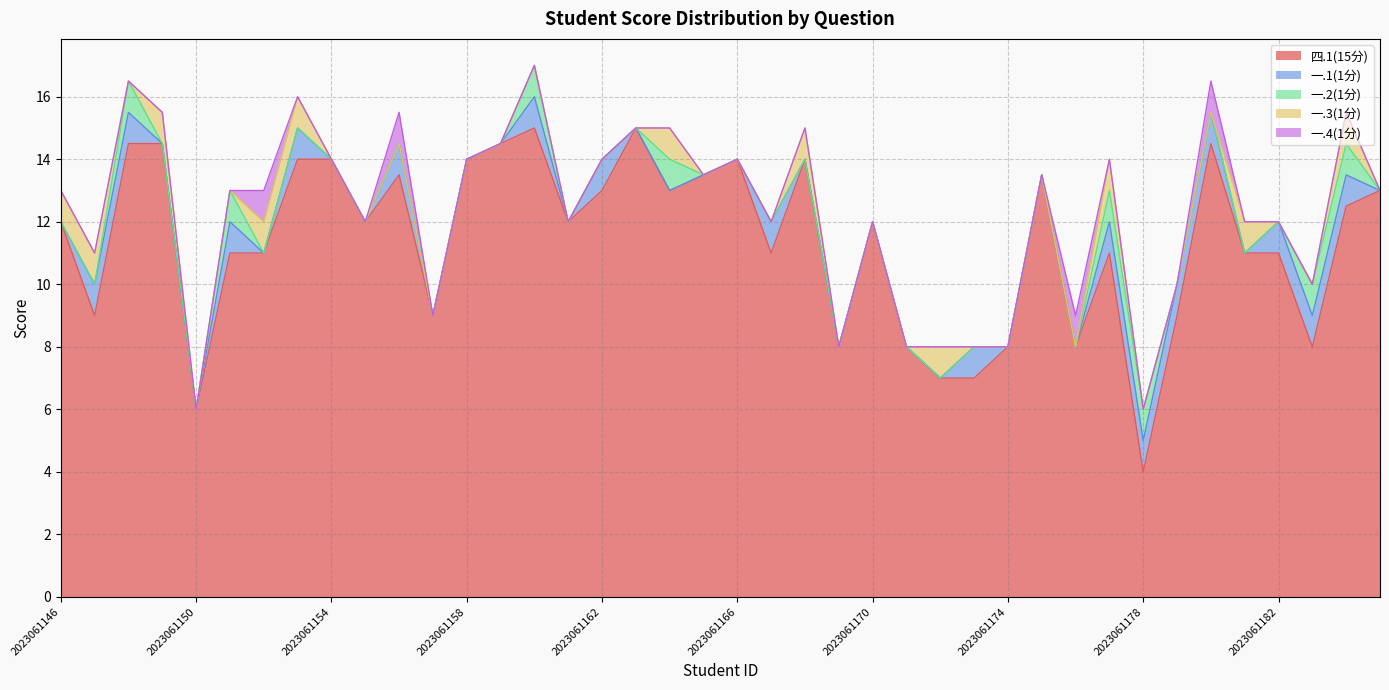

The value of 一.1(1分) at 2023061149 is 0.4. True or false?

False